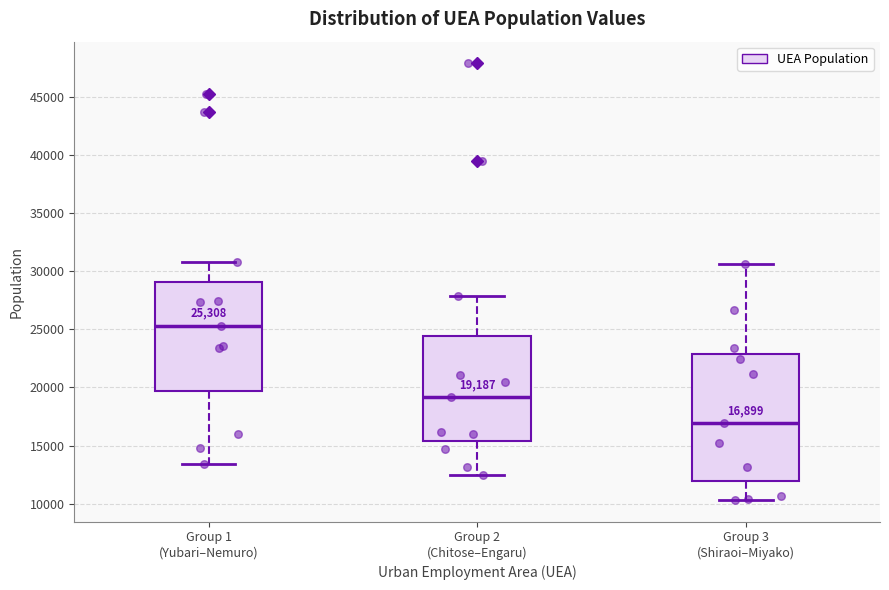

Comparing the boxes themselves (not the whiskers), which one is the tallest?

Group 3 (Shiraoi–Miyako)